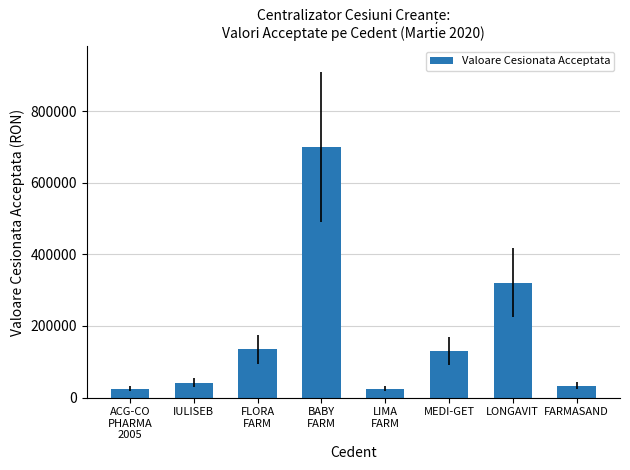

What position from the right is LONGAVIT?

2